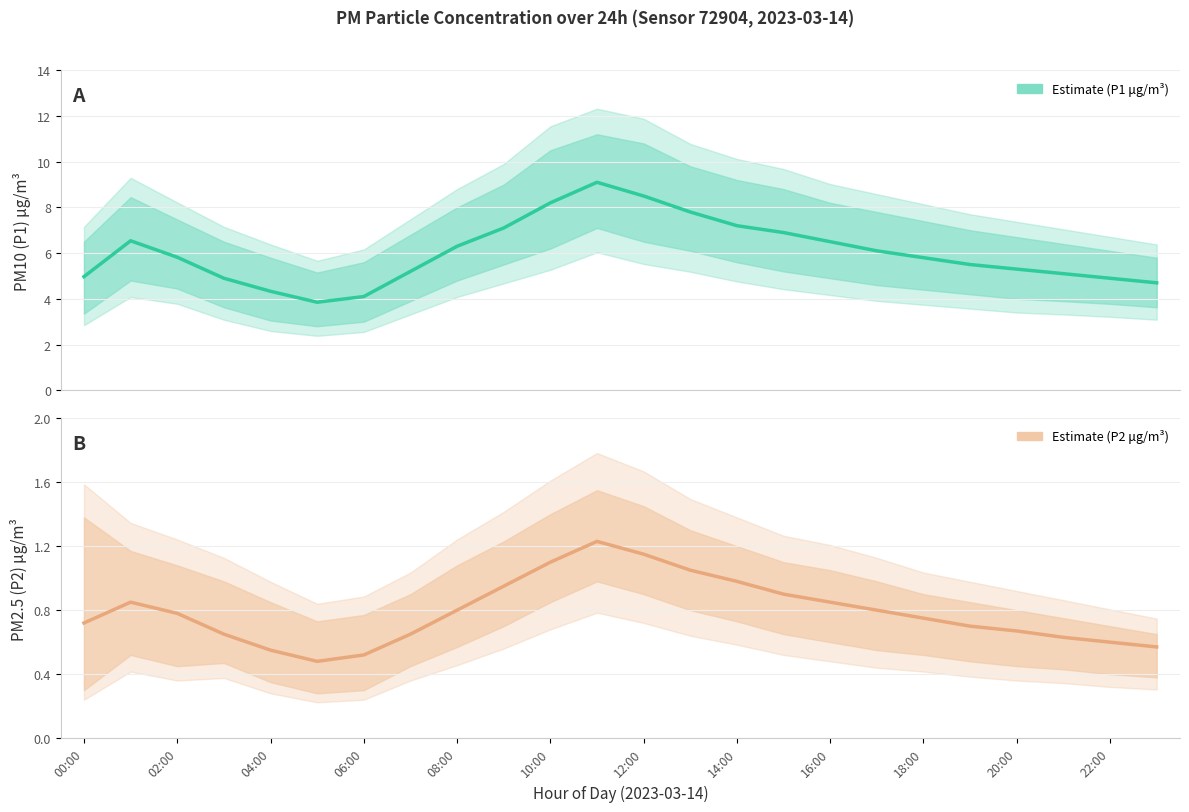

What position from the right is 23?

1